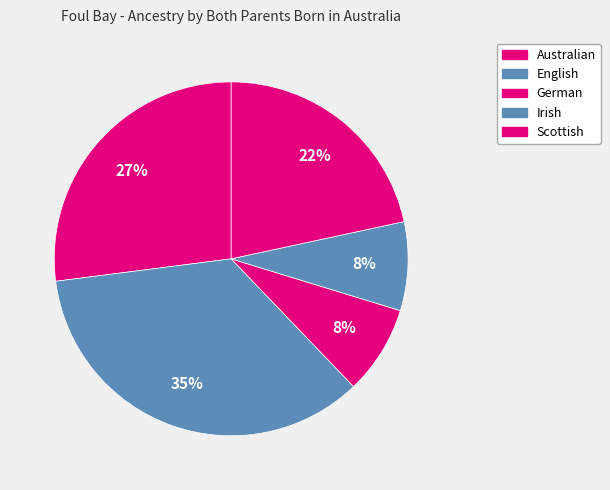

What is the ratio of the value at German to the value at Scottish?

0.4